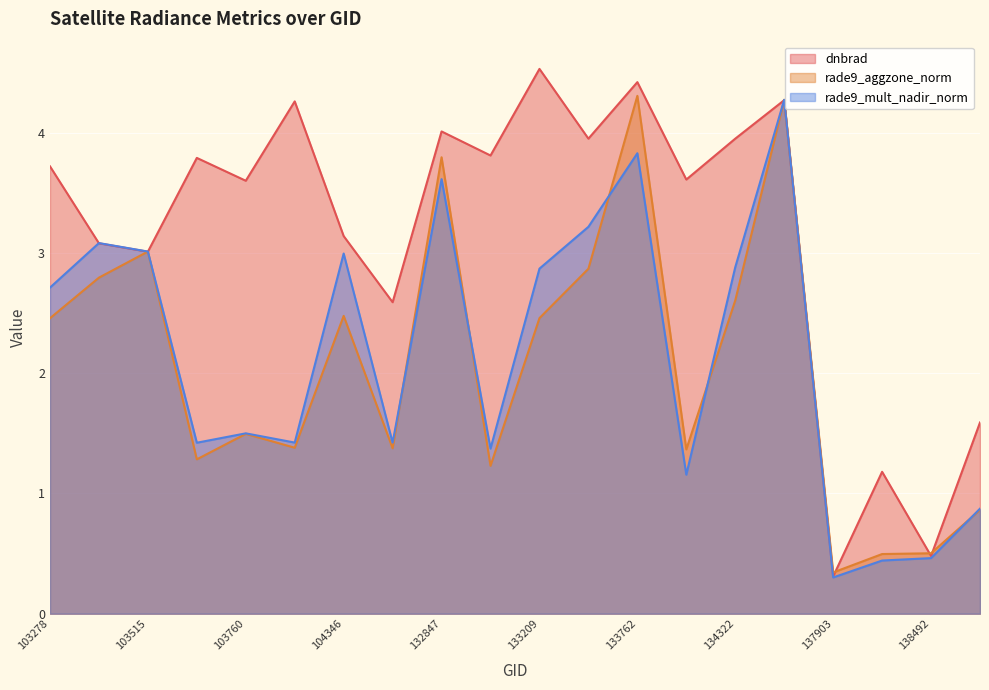

Reading left to right, transcribe all the data shown in this chart.

dnbrad: 3.7	3.1	3.0	3.8	3.6	4.3	3.1	2.6	4.0	3.8	4.5	4.0	4.4	3.6	4.0	4.3	0.3	1.2	0.5	1.6
rade9_aggzone_norm: 2.5	2.8	3.0	1.3	1.5	1.4	2.5	1.4	3.8	1.2	2.5	2.9	4.3	1.4	2.6	4.3	0.3	0.5	0.5	0.9
rade9_mult_nadir_norm: 2.7	3.1	3.0	1.4	1.5	1.4	3.0	1.4	3.6	1.4	2.9	3.2	3.8	1.2	2.9	4.3	0.3	0.4	0.5	0.9